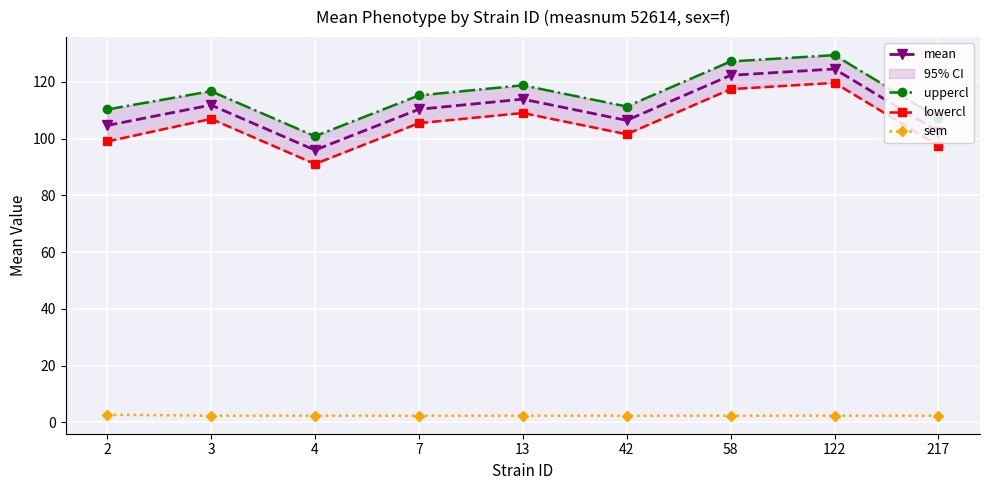

What are all the series names shown in the legend?

mean, uppercl, lowercl, sem